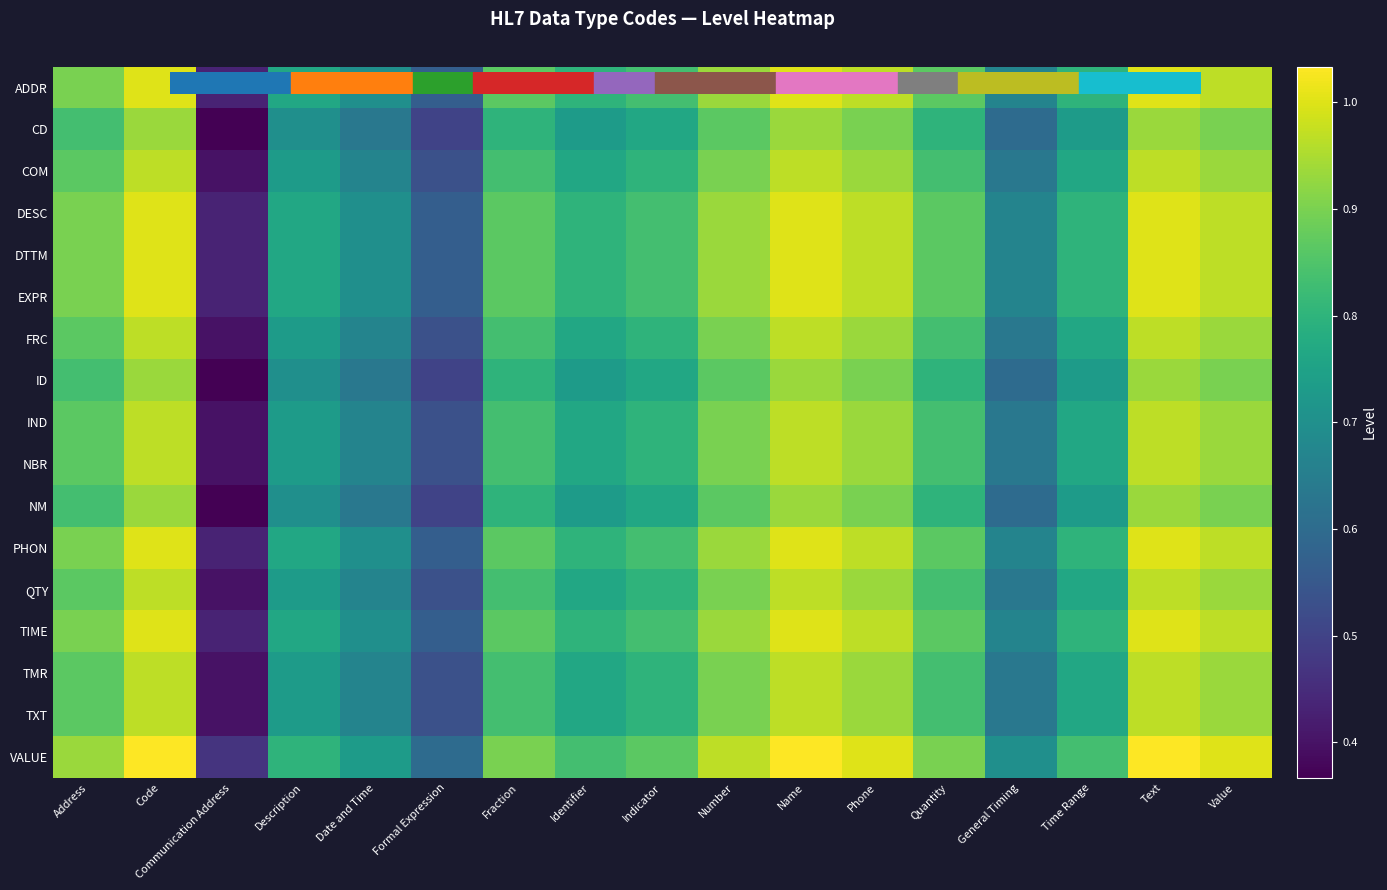

How many categories are shown in the chart?

17